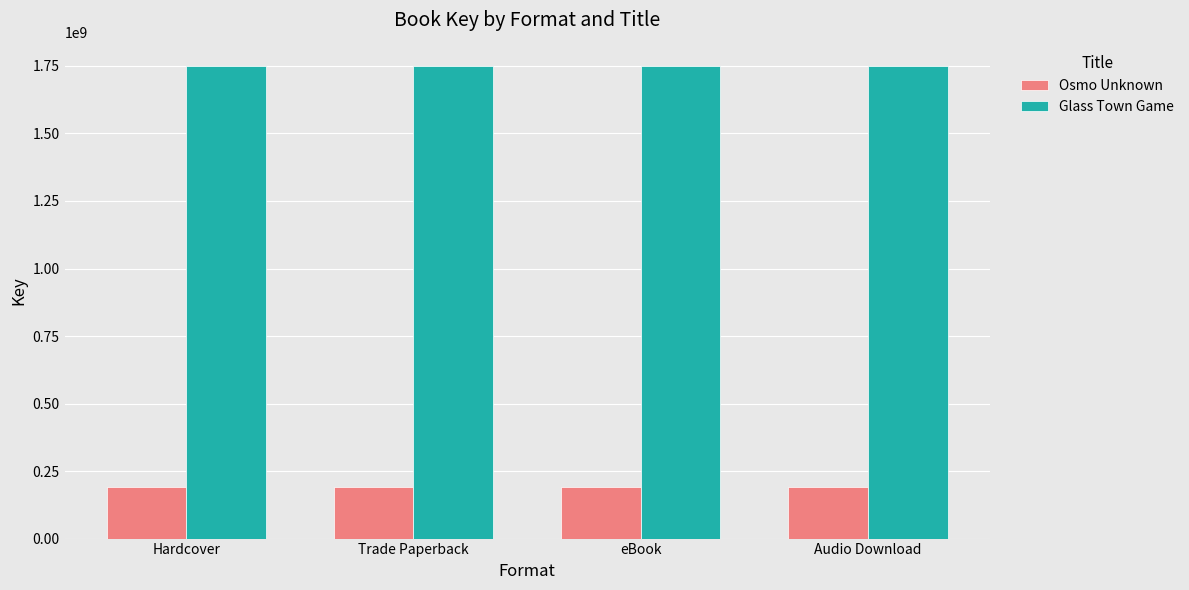

What is the average value of the Glass Town Game series?

1748792716